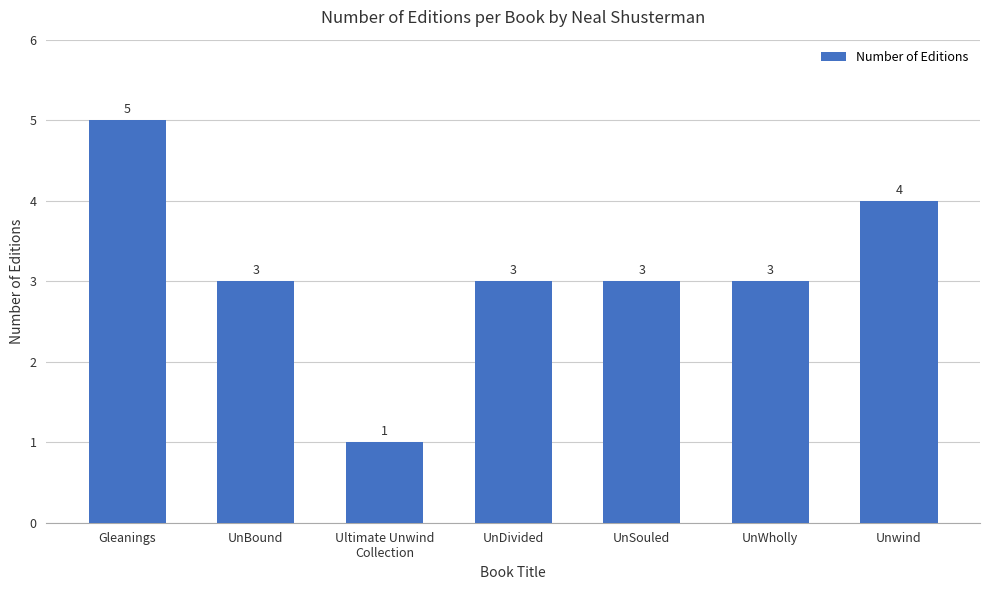

What is the value of the 1st bar from the left?

5